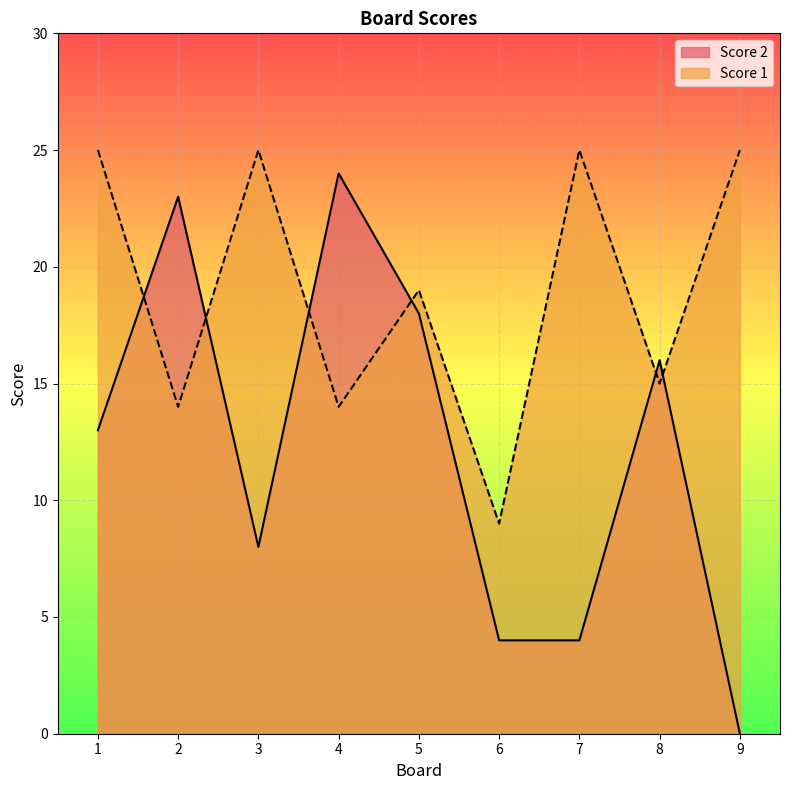

List the series in order of their peak value, lowest first.

Score 2, Score 1